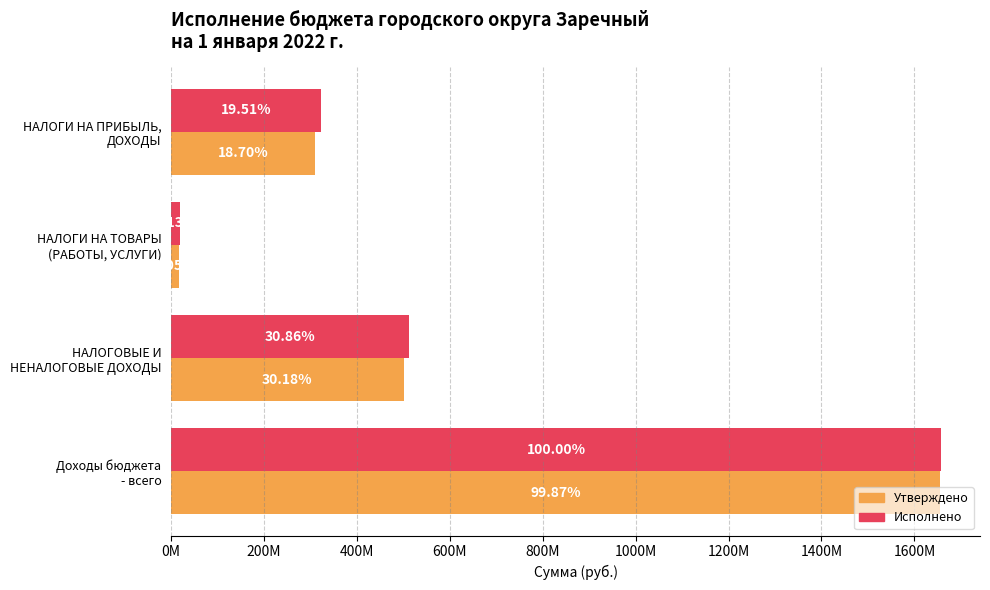

What is the value of the Утверждено bar at the 4th from the left?

1656178464.0